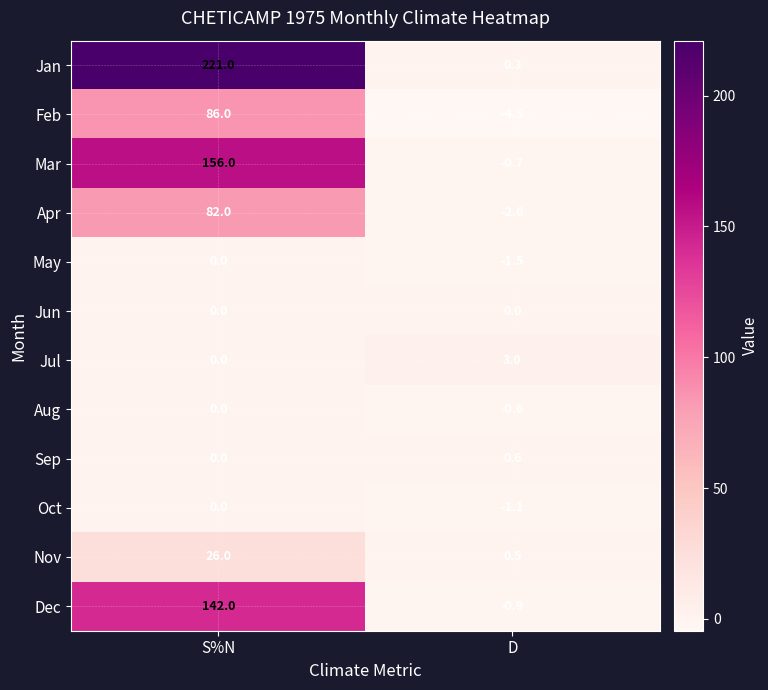

What is the sum of all May values?

-1.5